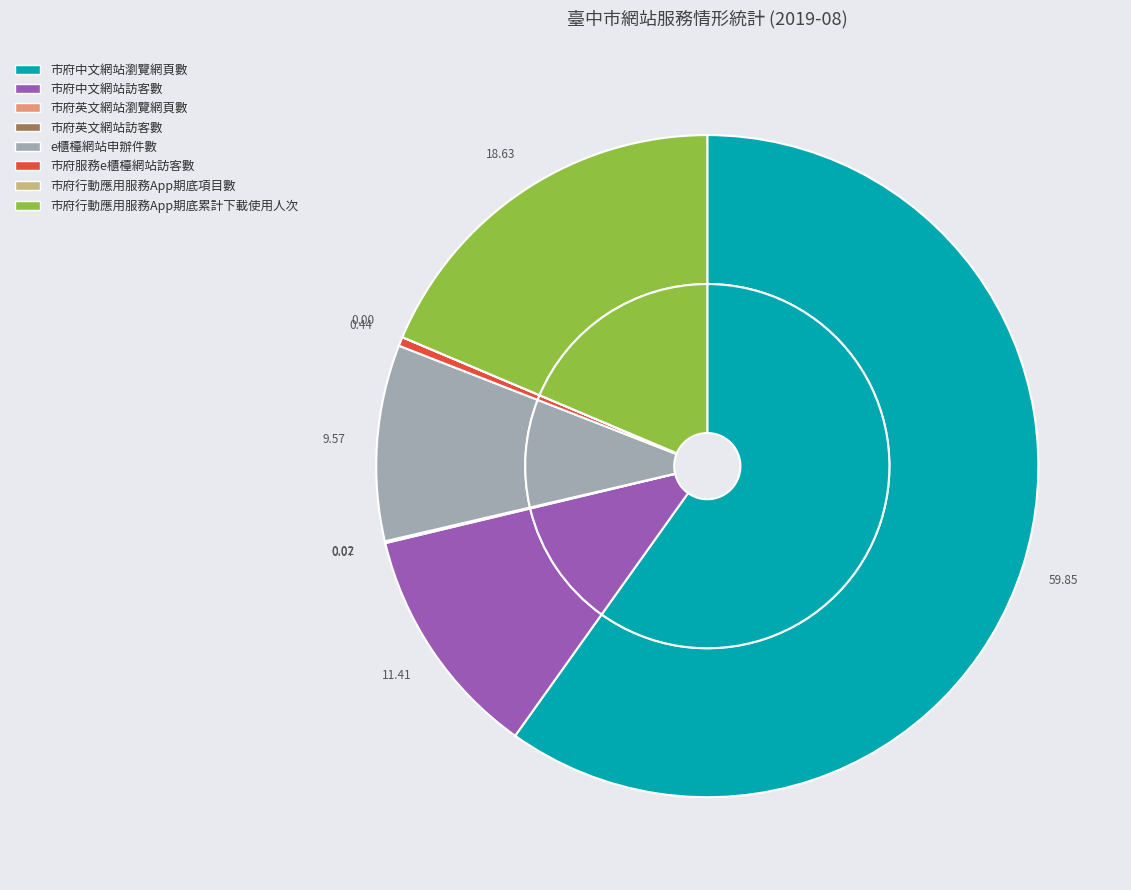

How many slices are in this pie chart?

8